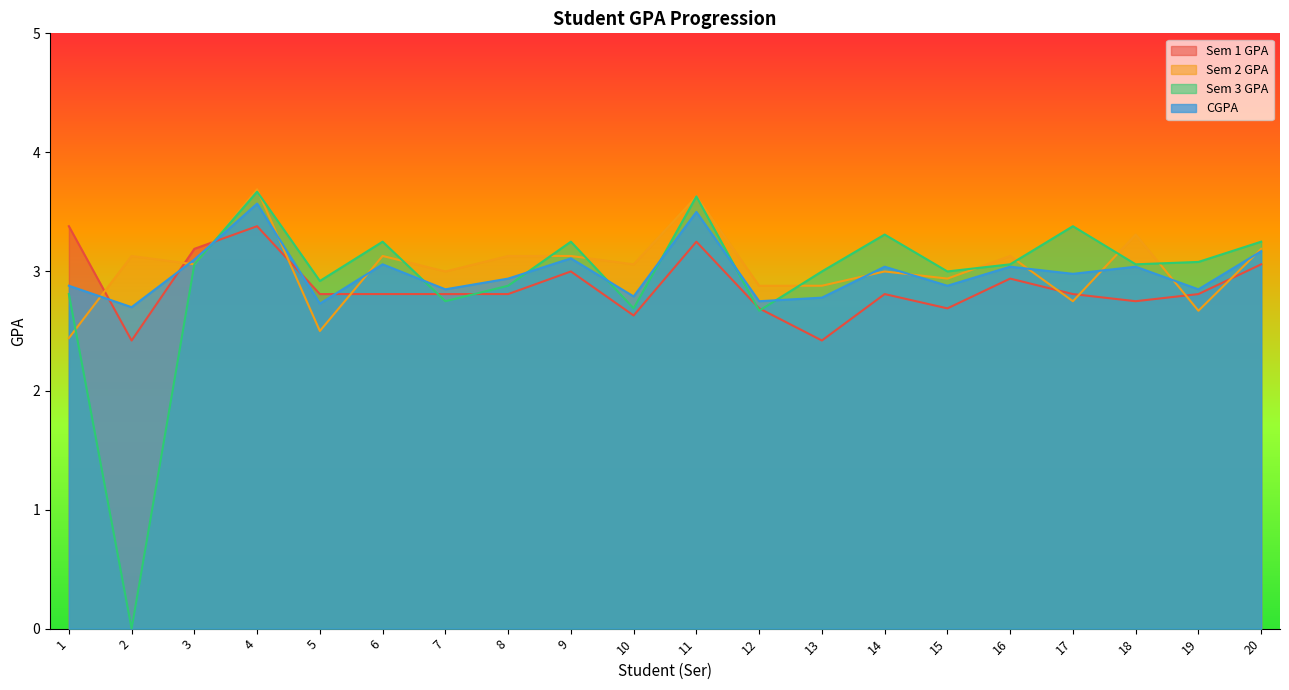

Is it true that Sem 1 GPA equals 4.2 at 7?

False